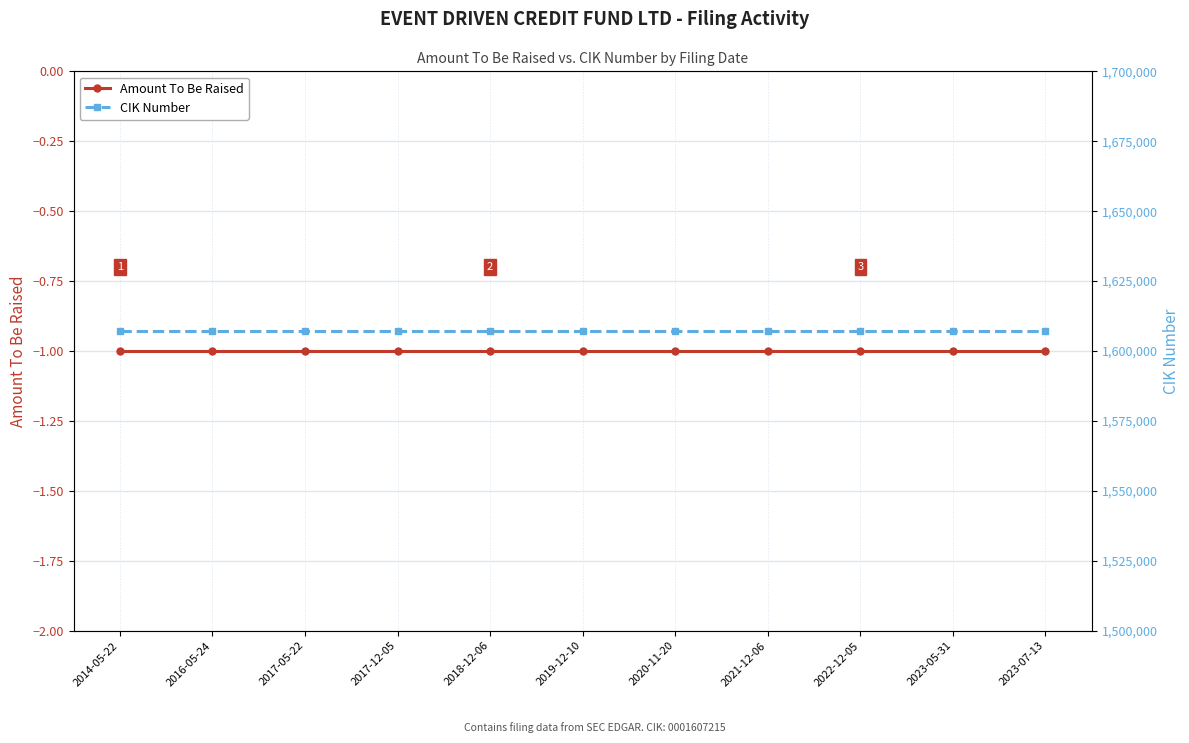

Reading left to right, extract all data points from this chart.

Amount To Be Raised: 2014-05-22=-1	2016-05-24=-1	2017-05-22=-1	2017-12-05=-1	2018-12-06=-1	2019-12-10=-1	2020-11-20=-1	2021-12-06=-1	2022-12-05=-1	2023-05-31=-1	2023-07-13=-1
CIK Number: 2014-05-22=1607215	2016-05-24=1607215	2017-05-22=1607215	2017-12-05=1607215	2018-12-06=1607215	2019-12-10=1607215	2020-11-20=1607215	2021-12-06=1607215	2022-12-05=1607215	2023-05-31=1607215	2023-07-13=1607215